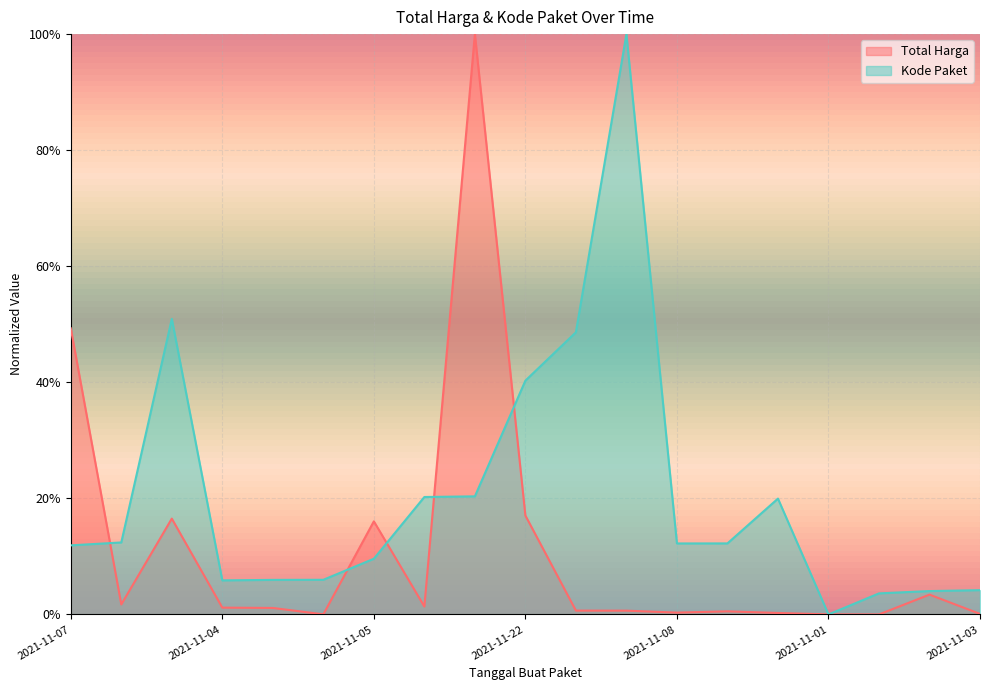

How many lines are shown in the chart?

2